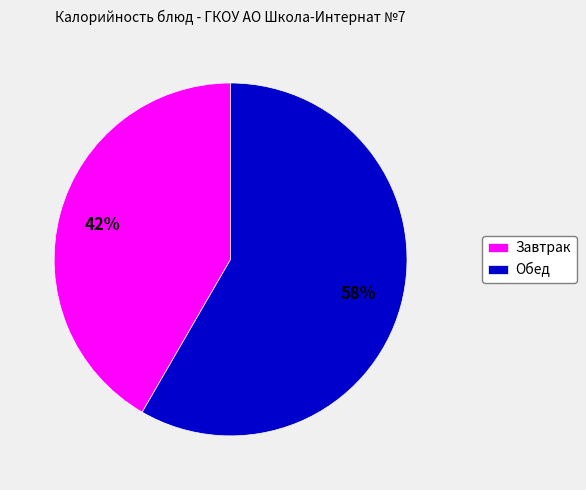

The Завтрак slice represents 42% of the pie. True or false?

True